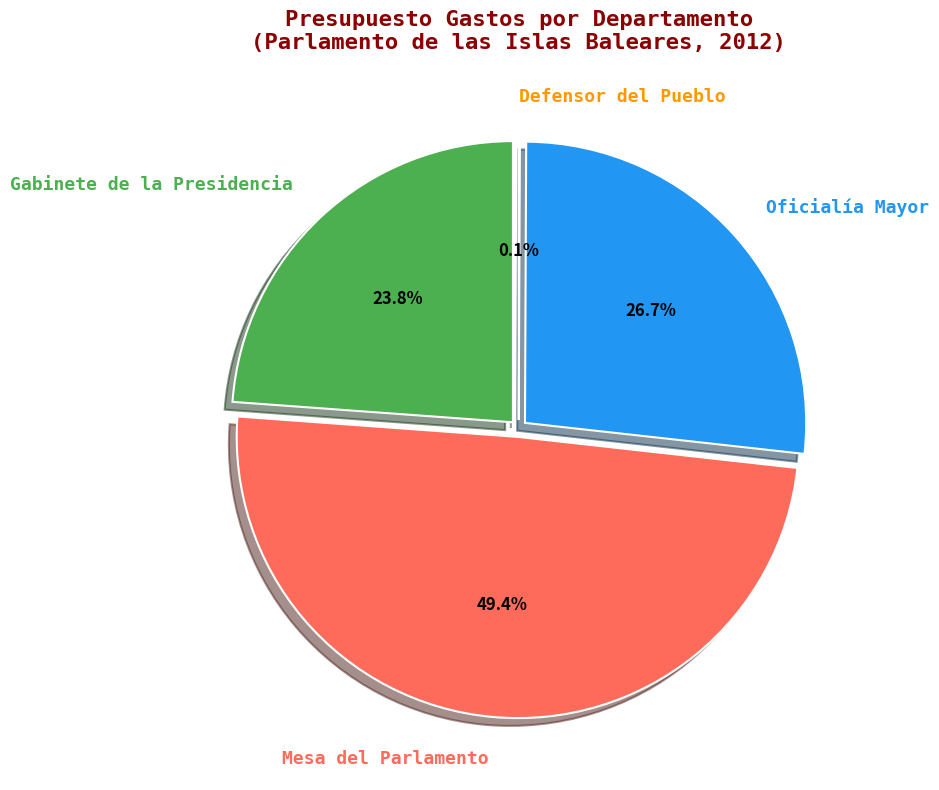

To the nearest percent, what is the difference between the largest and smallest slice percentages?

49%